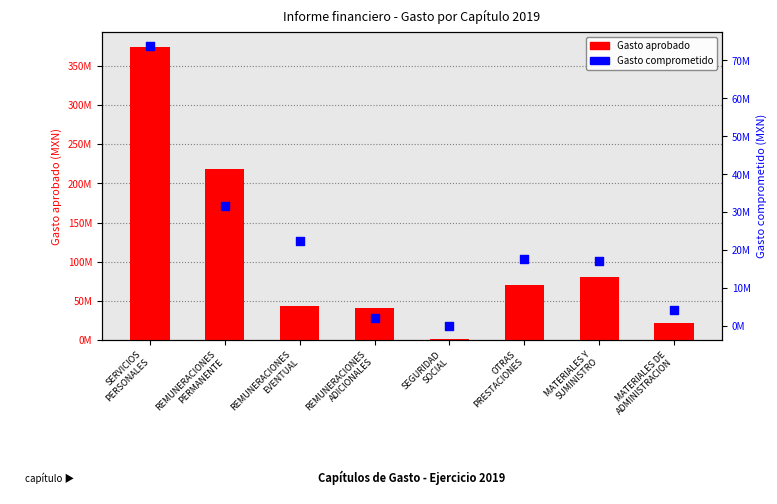

Is the value of Gasto comprometido at MATERIALES DE
ADMINISTRACION greater than the value of Gasto aprobado at MATERIALES Y
SUMINISTRO?

No